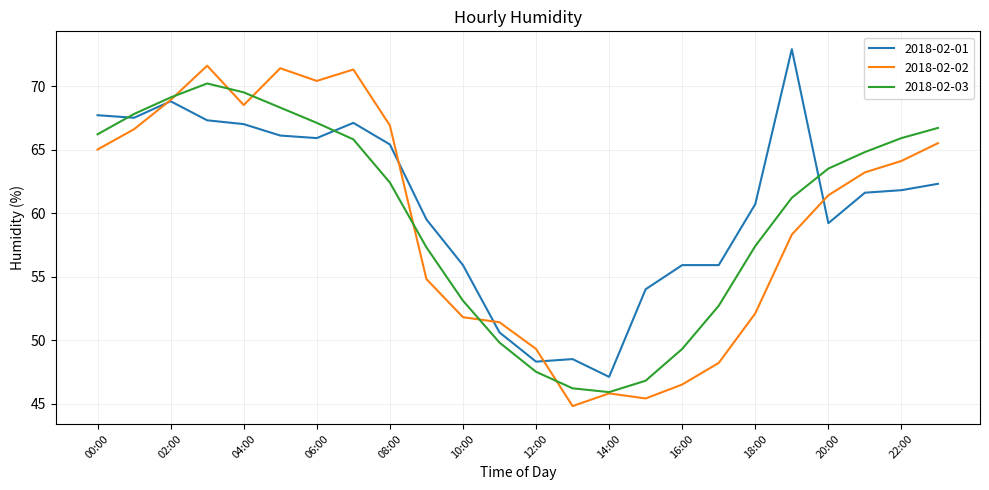

How many interior local peaks does the 2018-02-02 series have?

4